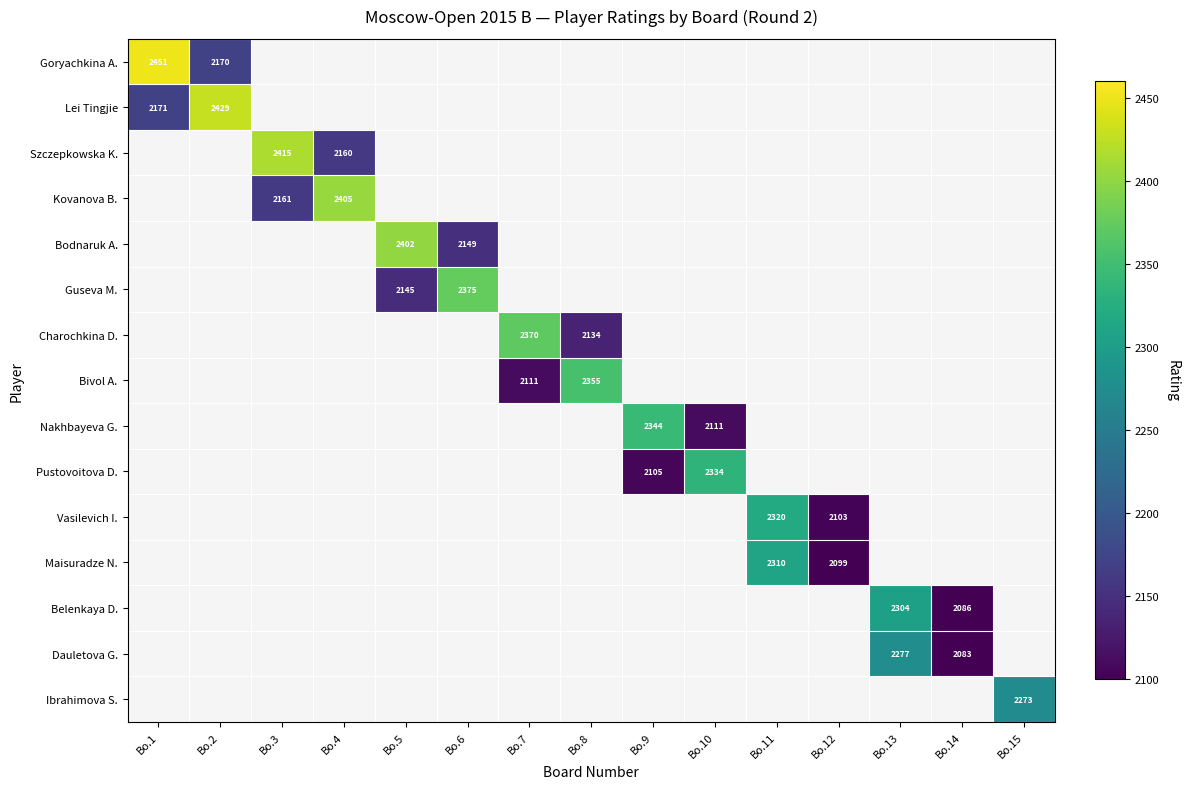

True or false: Pustovoitova D. has a value of 3587 at Bo.9.

False